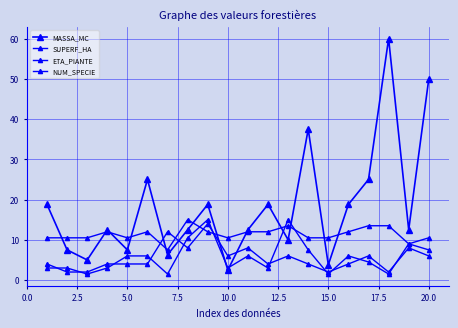

Reading right to left, list all the values displayed in this chart.

MASSA_MC: 50.0	12.5	60.0	25.0	18.8	3.8	37.5	10.0	18.8	12.5	2.5	18.8	12.5	6.3	25.0	7.5	12.5	5.0	7.5	18.8
SUPERF_HA: 7.5	9.0	1.5	4.5	6.0	1.5	7.5	15.0	3.0	6.0	3.0	15.0	10.5	1.5	6.0	6.0	3.0	1.5	3.0	3.0
ETA_PIANTE: 10.5	9.0	13.5	13.5	12.0	10.5	10.5	13.5	12.0	12.0	10.5	12.0	15.0	7.5	12.0	10.5	12.0	10.5	10.5	10.5
NUM_SPECIE: 6.0	8.0	2.0	6.0	4.0	2.0	4.0	6.0	4.0	8.0	6.0	14.0	8.0	12.0	4.0	4.0	4.0	2.0	2.0	4.0